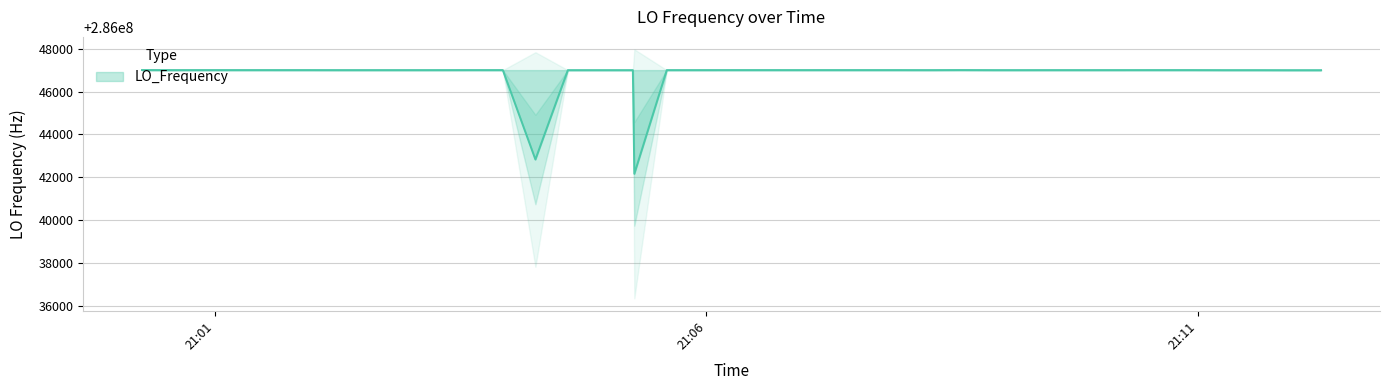

What is the minimum value for LO_Frequency?

286042159.8